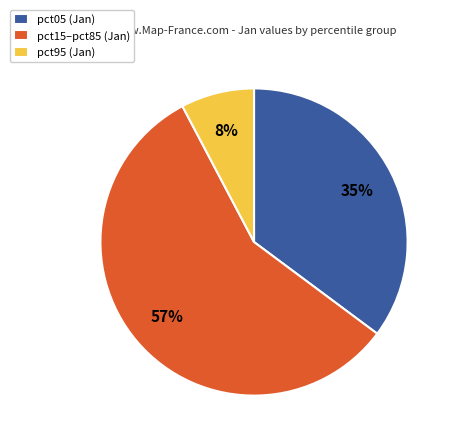

True or false: pct05 (Jan) accounts for 35% of the total.

True